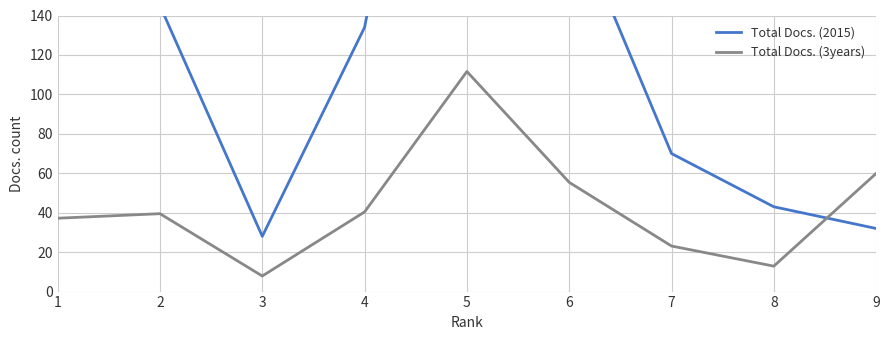

Rank the series at 3 from highest to lowest value.

Total Docs. (2015), Total Docs. (3years)